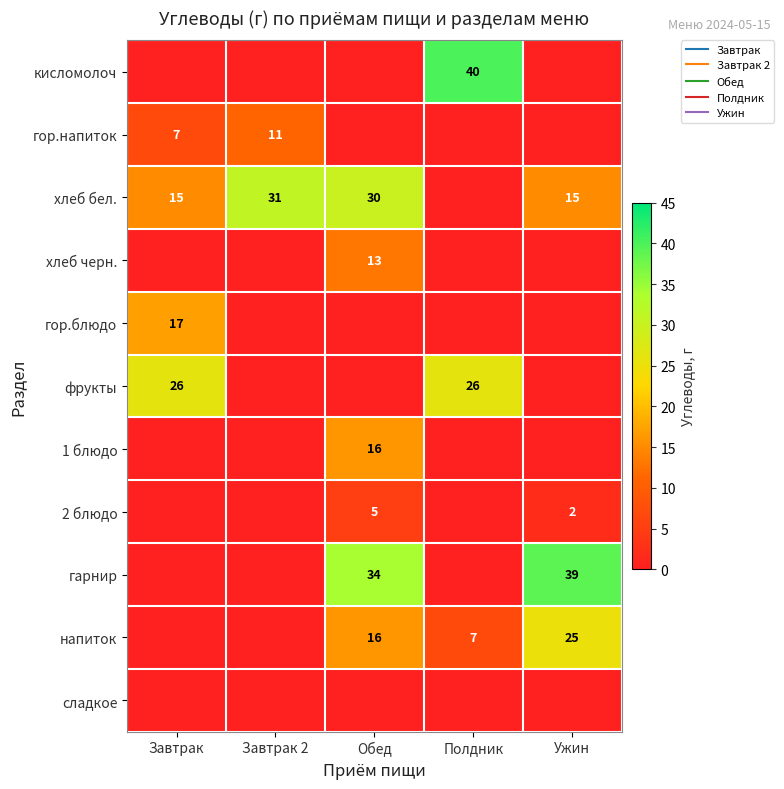

What is the difference between the maximum and second lowest values in the фрукты series?

26